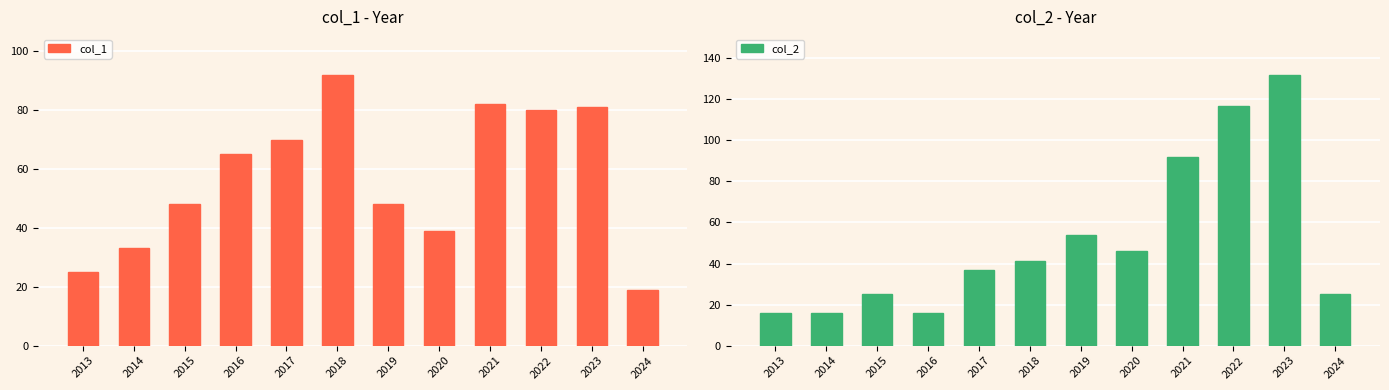

What is the difference between the maximum and minimum values in the col_1 series?

73